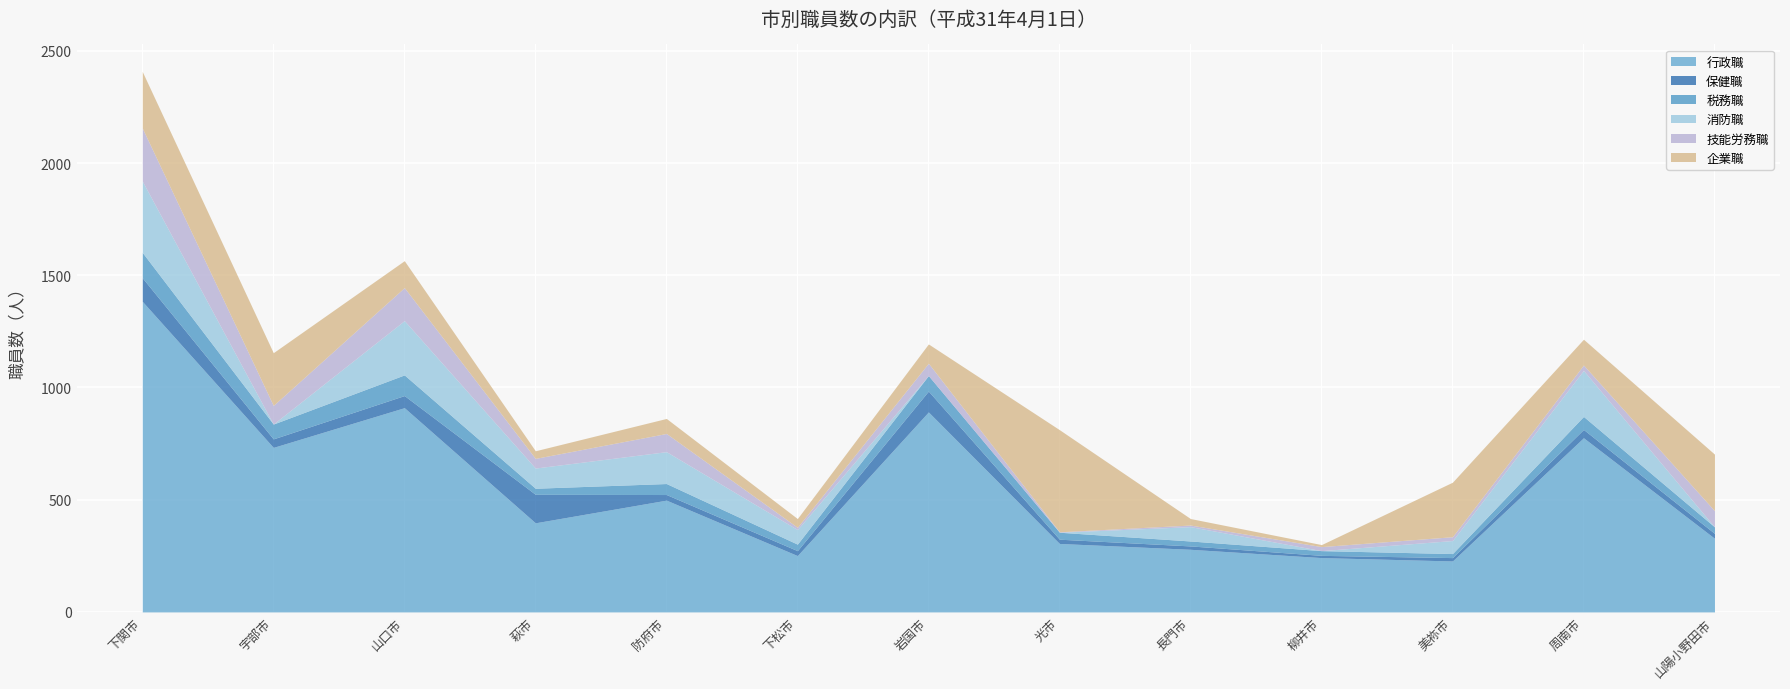

Reading left to right, list all the values displayed in this chart.

行政職: 1384	733	910	397	498	251	891	305	279	242	227	776	328
保健職: 105	38	54	127	25	22	93	19	15	10	15	37	22
税務職: 113	66	92	27	49	29	69	31	22	21	18	58	29
消防職: 318	0	242	90	142	65	0	0	64	0	58	205	0
技能労務職: 236	83	147	43	81	10	55	2	7	18	17	24	72
企業職: 252	235	120	34	67	39	86	455	29	9	243	115	252